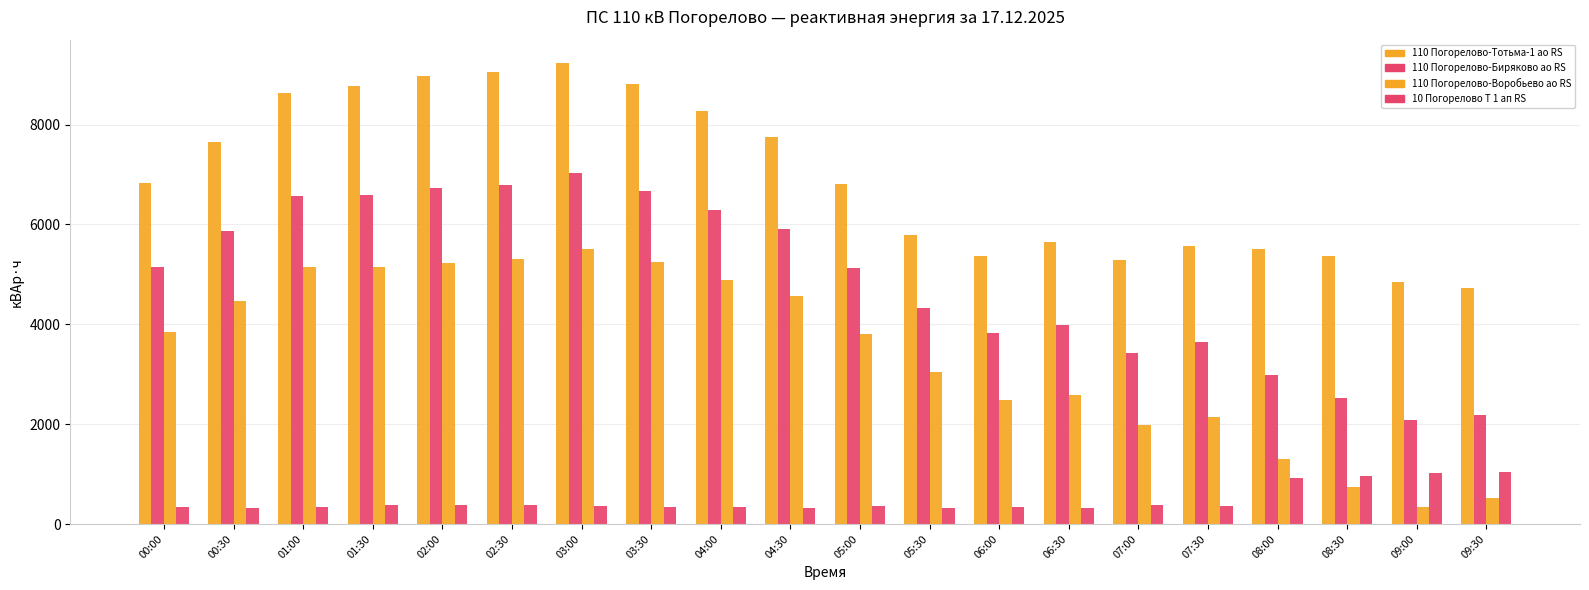

How many data points does each series have?

20